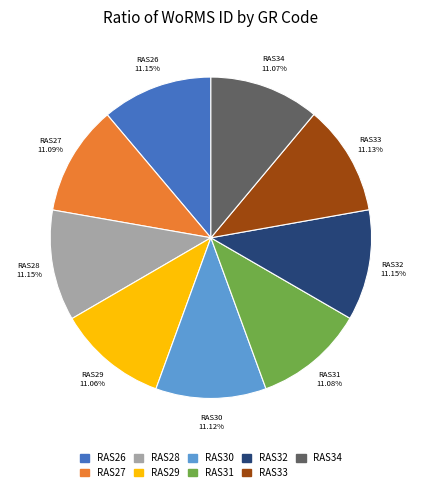

Is it true that RAS27 is 11% of the pie?

True